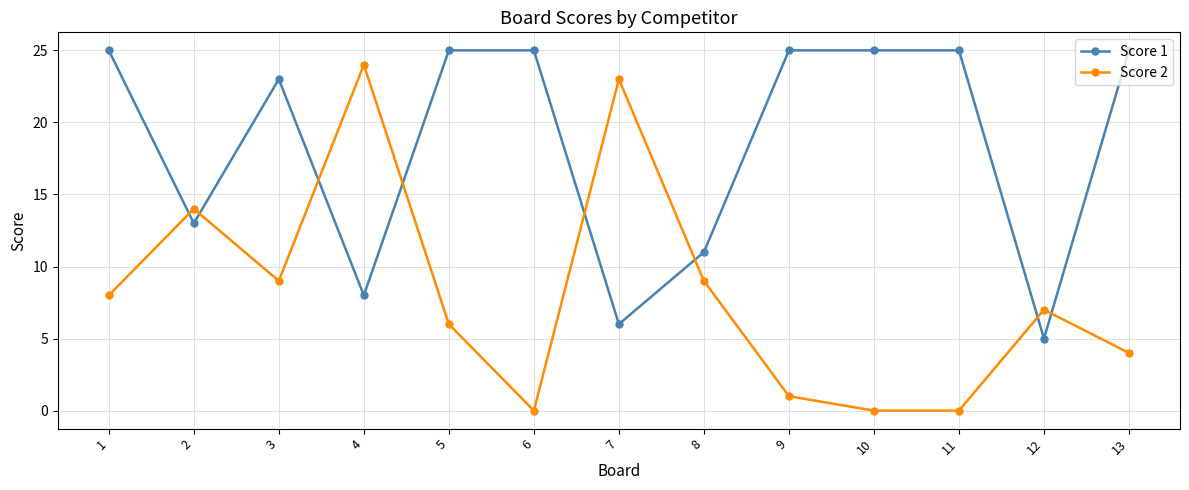

True or false: Score 1 has a value of 38 at 11.

False